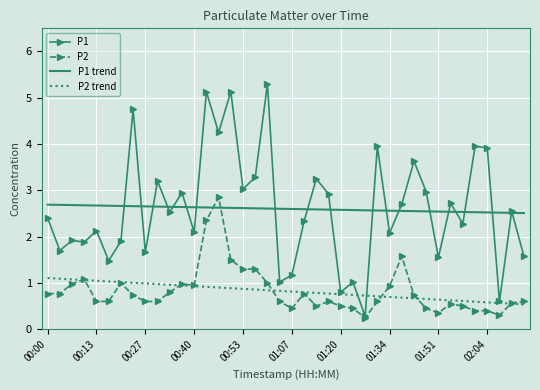

Which series has the largest range (max minus min)?

P1